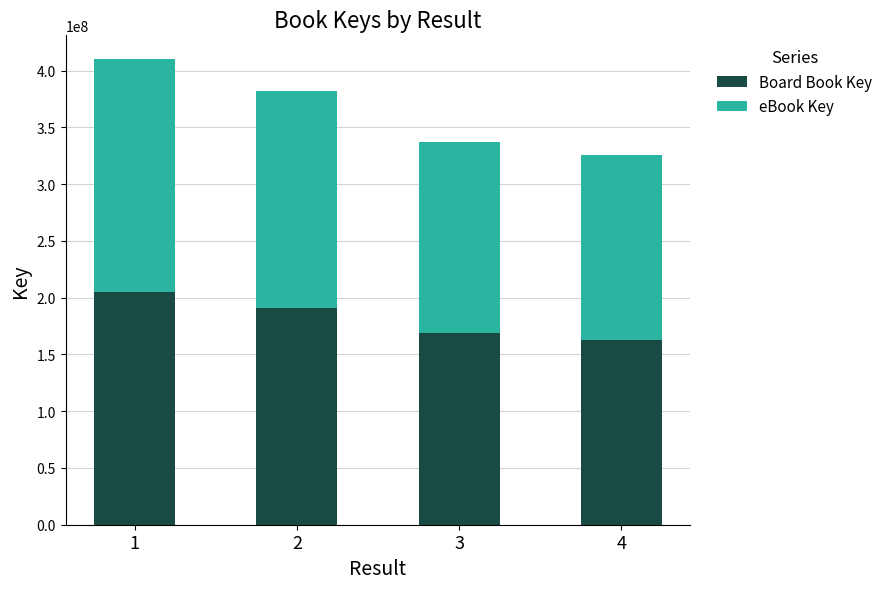

What is the average value of the Board Book Key series?

181923327